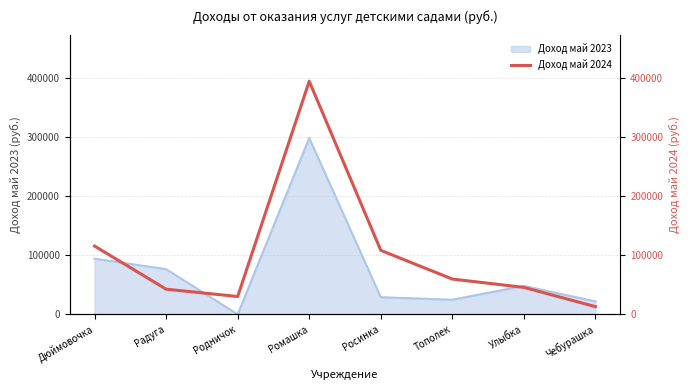

What is the label of the 7th point from the right?

Радуга